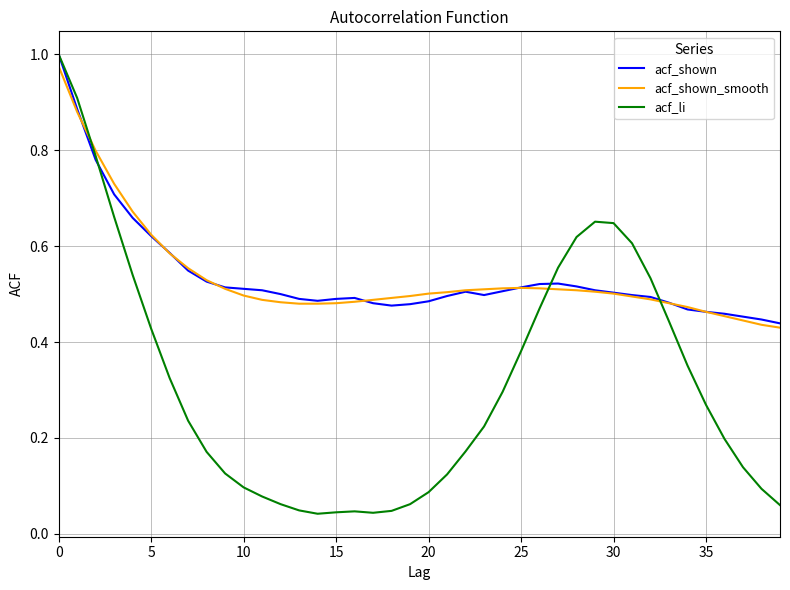

How many times do acf_li and acf_shown_smooth cross each other?

3